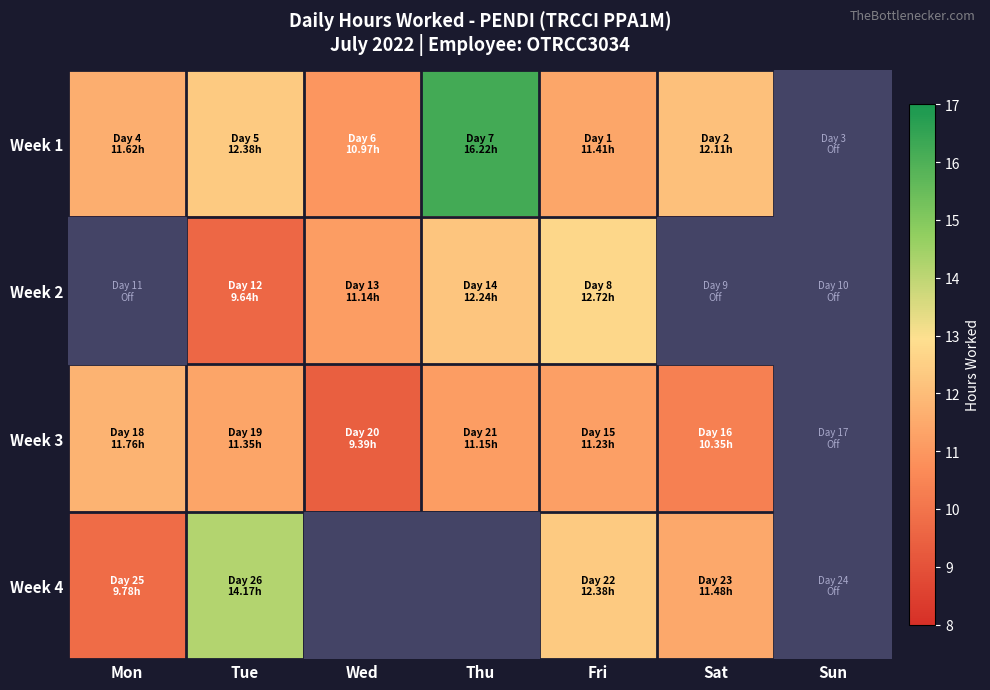

The value of Week 2 at Tue is 3.8. True or false?

False